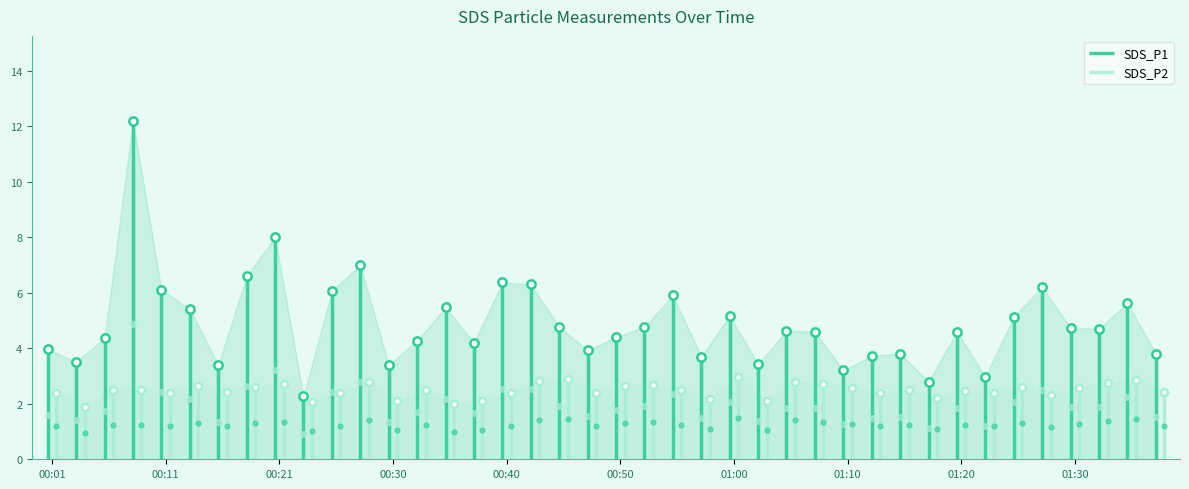

Is this an area chart (filled region under the line)?

No